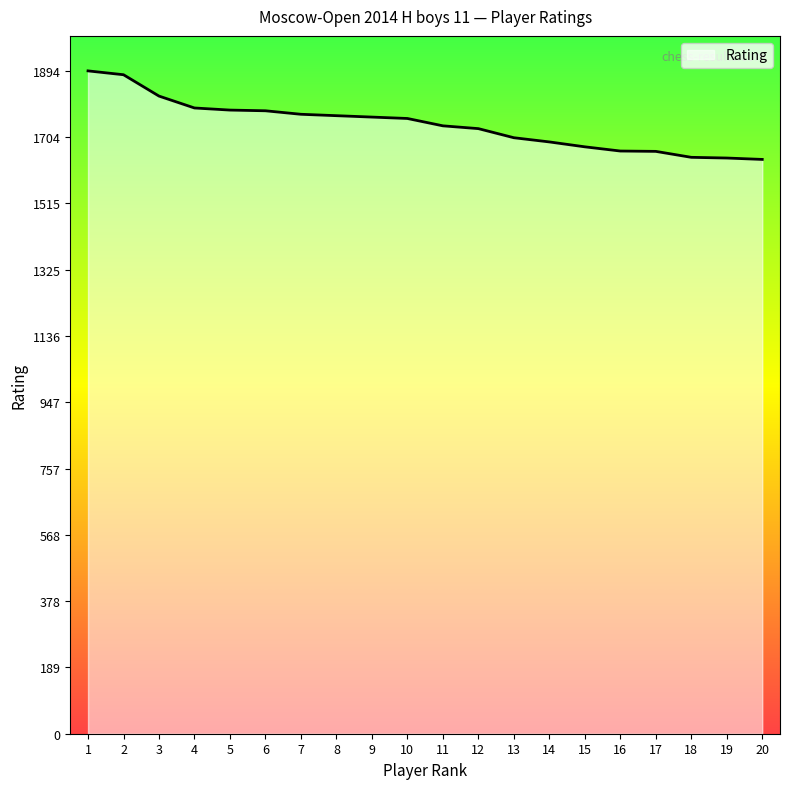

What is the maximum value shown in the chart?

1894